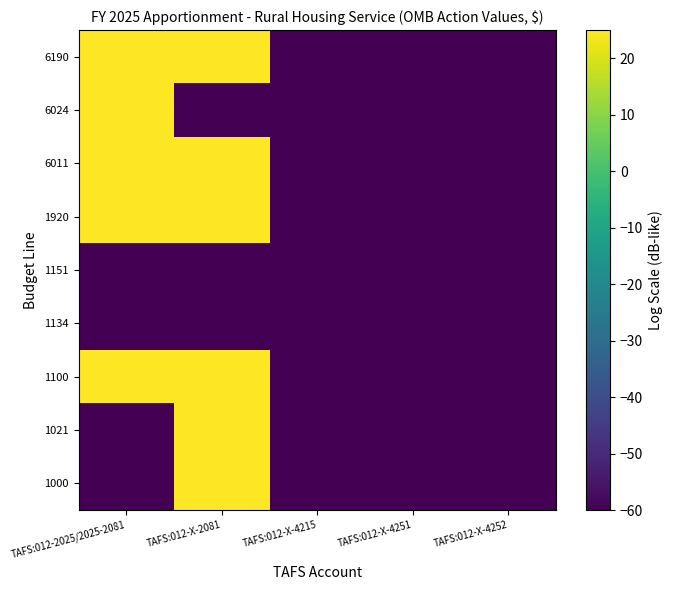

Between TAFS:012-X-4252 and TAFS:012-X-4251, which is larger?

TAFS:012-X-4252